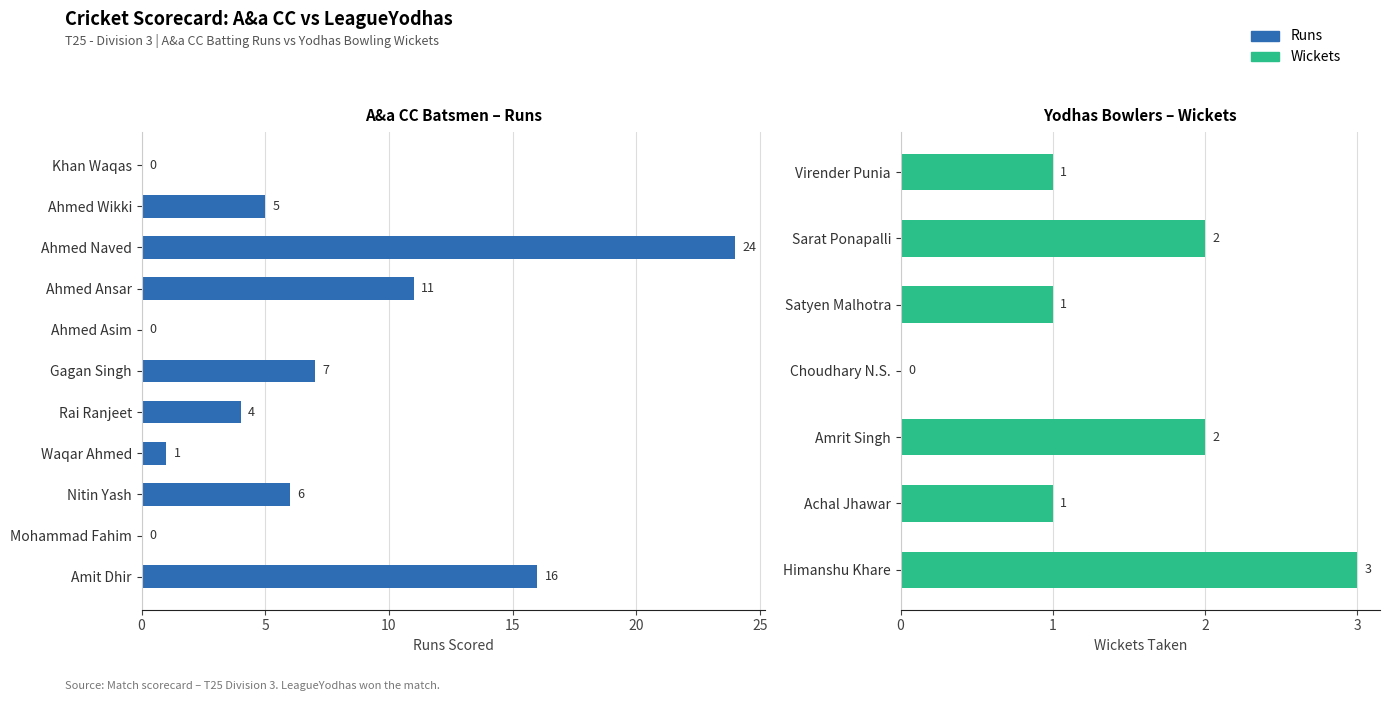

How many data points are above 5?

5